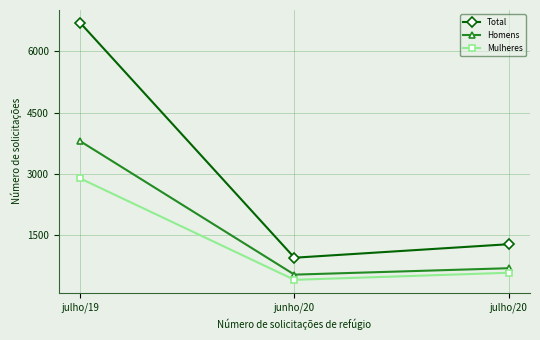

Rank the series at julho/19 from lowest to highest value.

Mulheres, Homens, Total